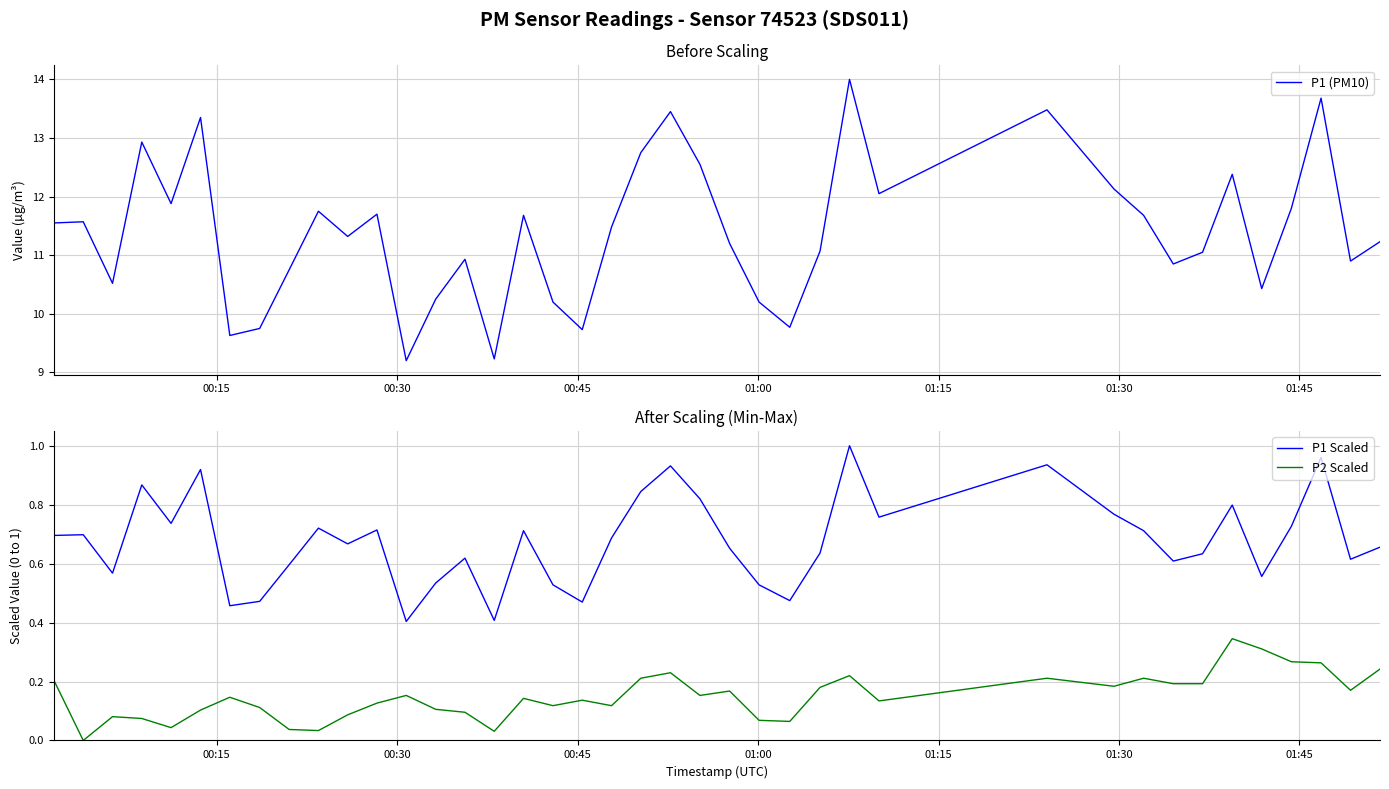

True or false: P2 Scaled and P1 Scaled cross at least once.

False